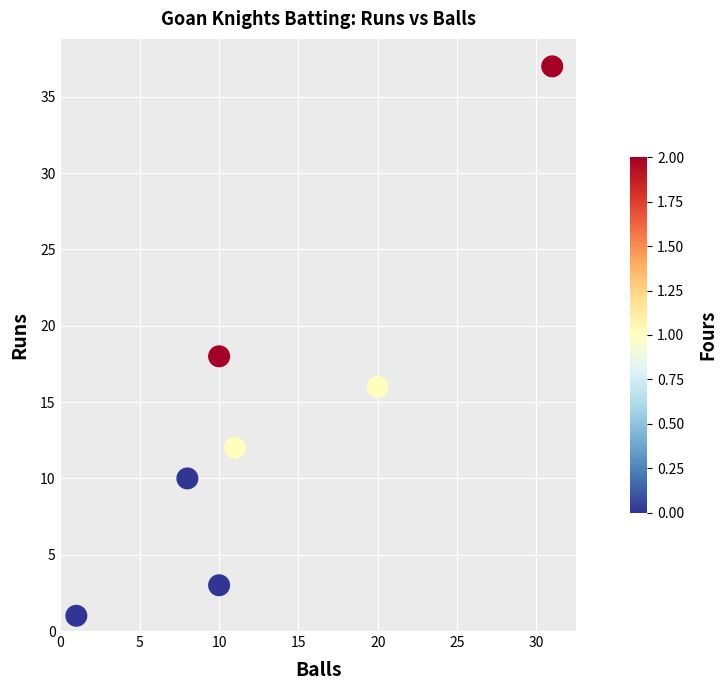

What is the range of Y values (max minus min)?

36